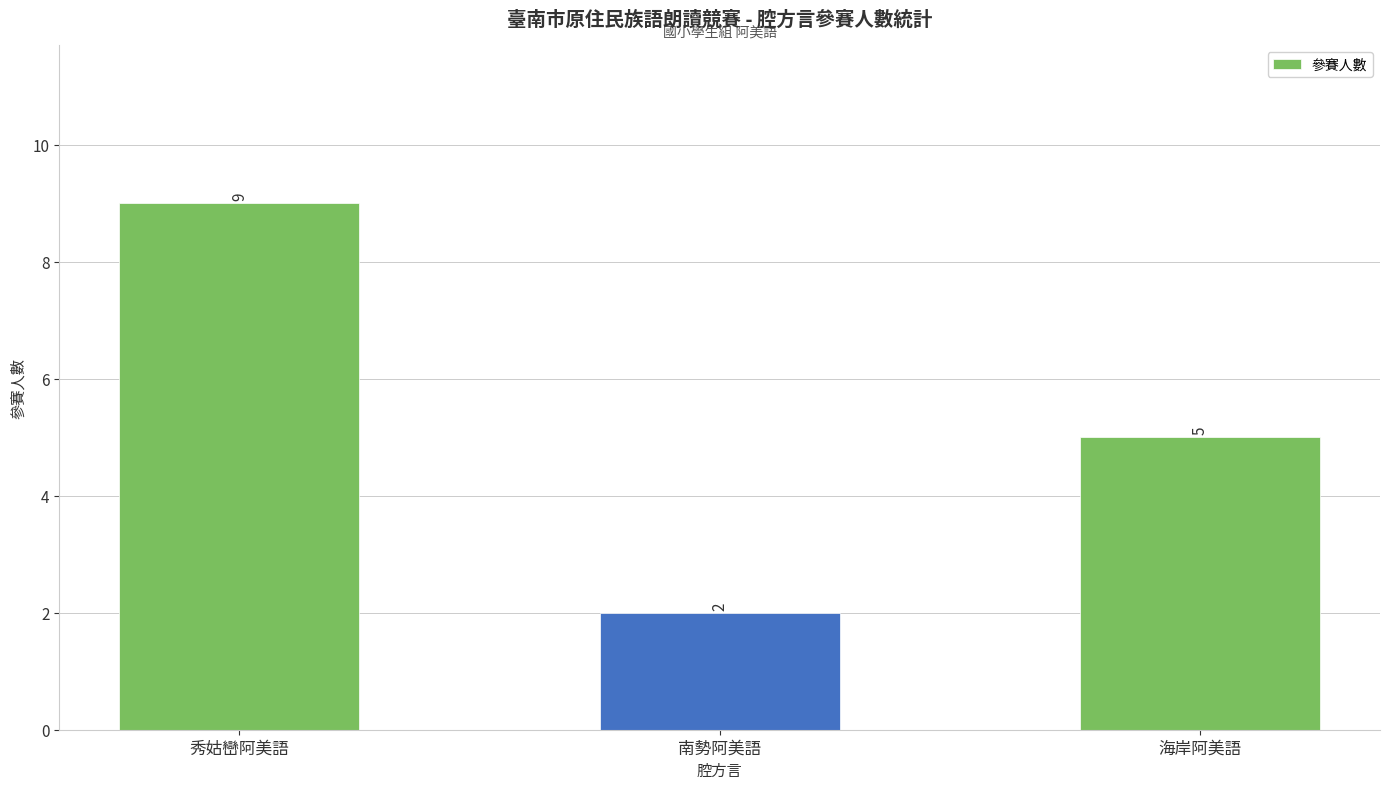

What is the difference between the maximum and second lowest values?

4